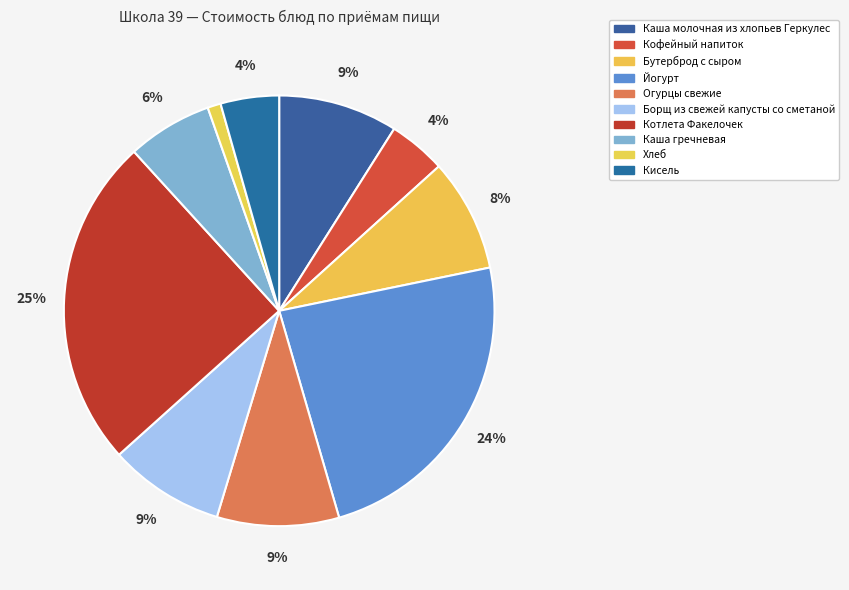

Count the number of slices in the pie.

10